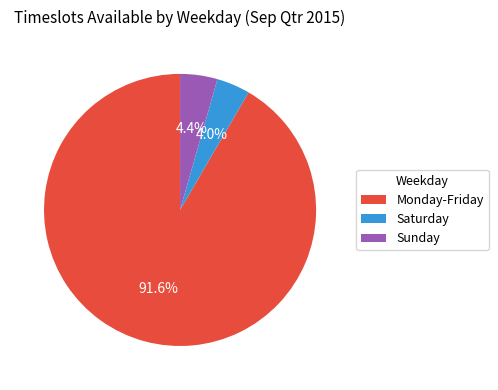

Which slice is the largest?

Monday-Friday